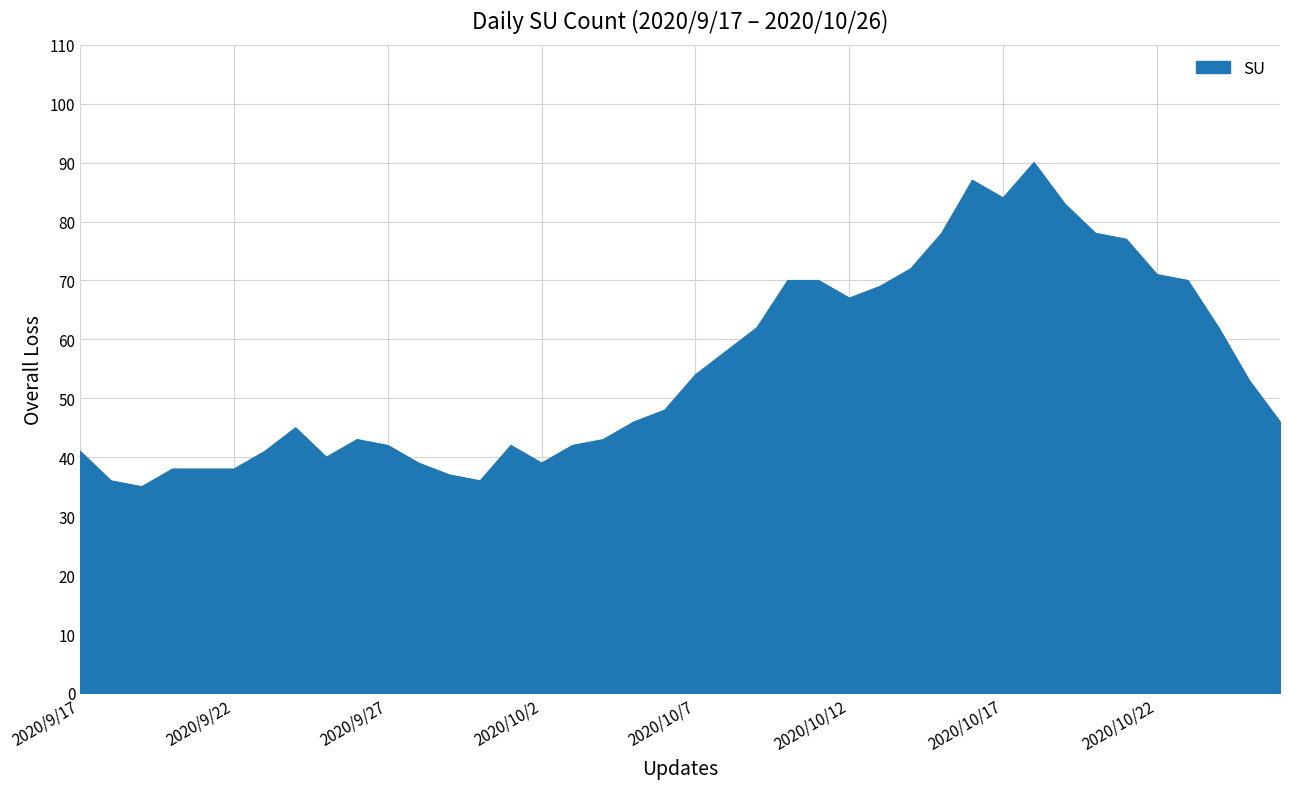

What is the minimum value shown in the chart?

35